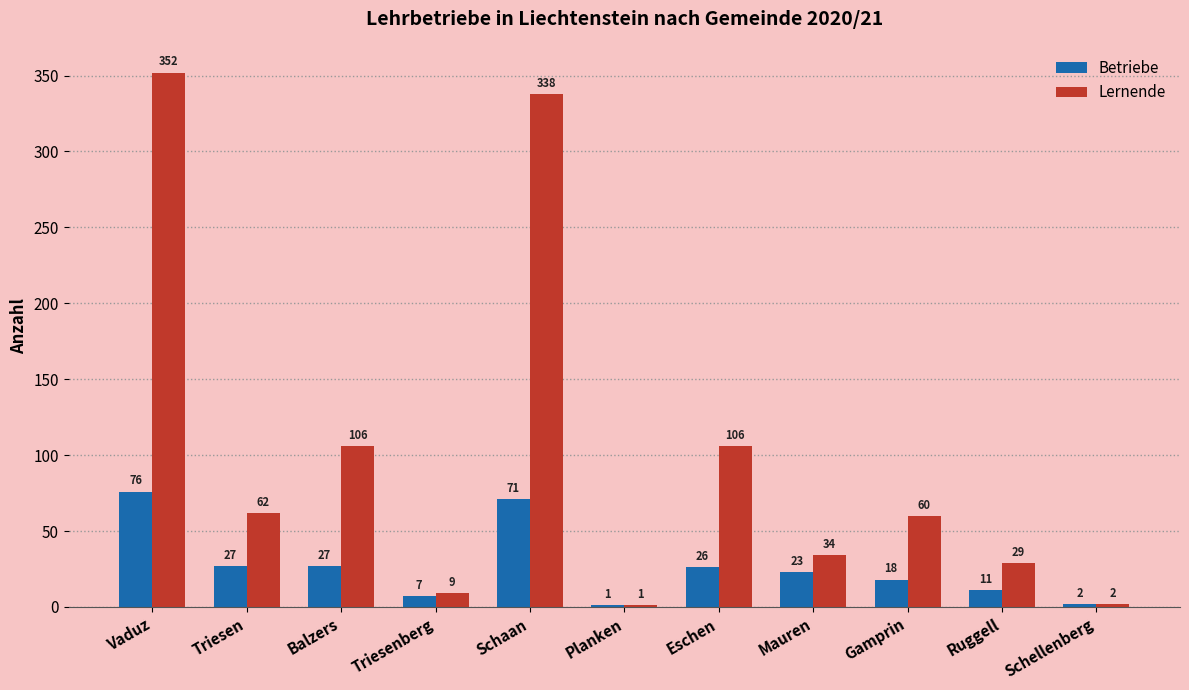

What is the average value of the Betriebe series?

26